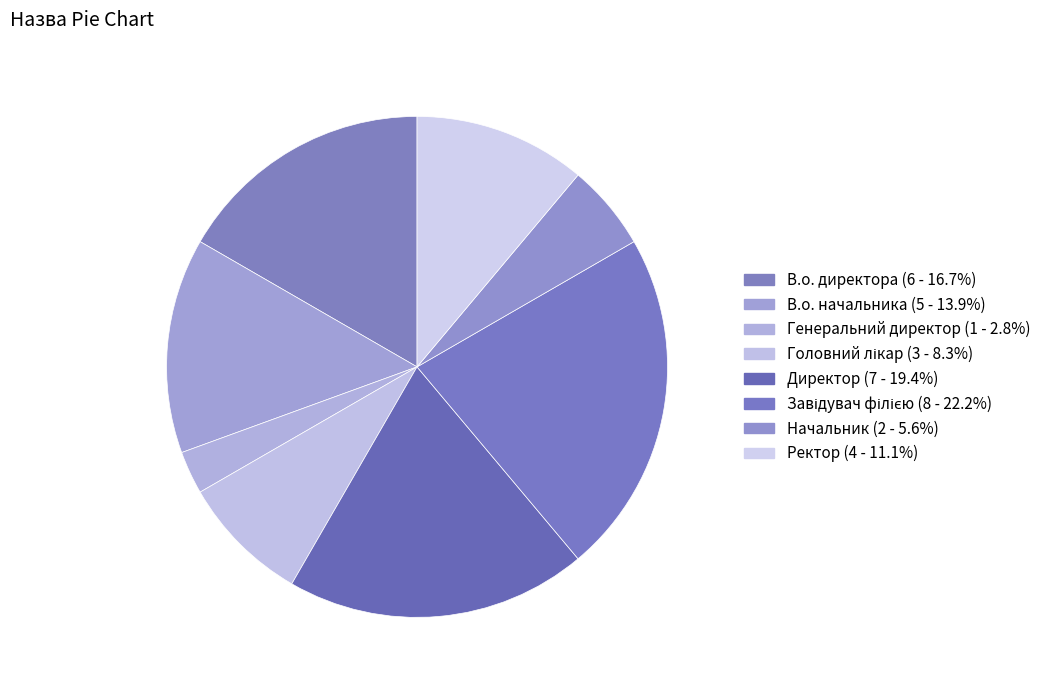

Count the number of slices in the pie.

8